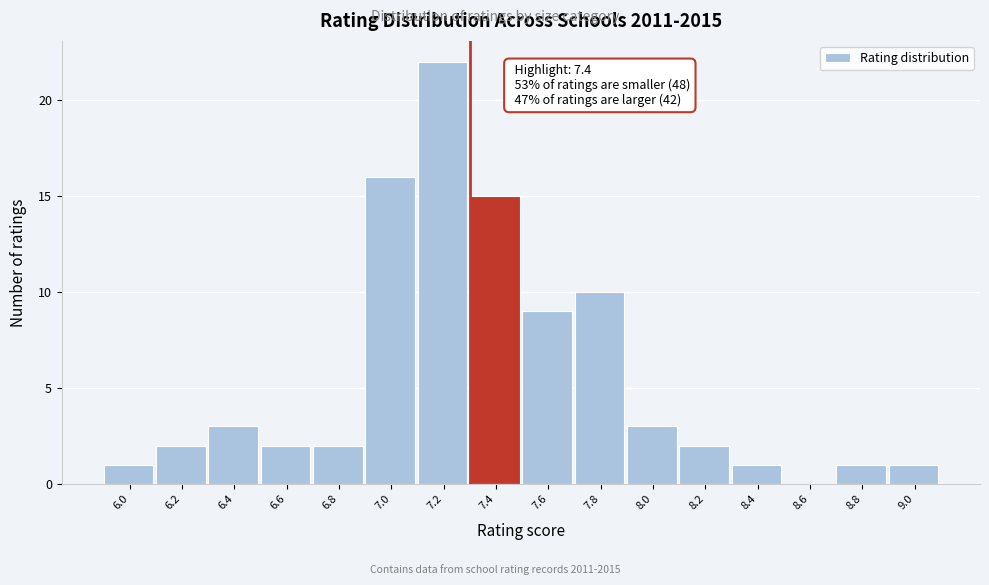

Reading left to right, what are all the values shown in this chart?

6.0=1	6.2=2	6.4=3	6.6=2	6.8=2	7.0=16	7.2=22	7.4=15	7.6=9	7.8=10	8.0=3	8.2=2	8.4=1	8.6=0	8.8=1	9.0=1